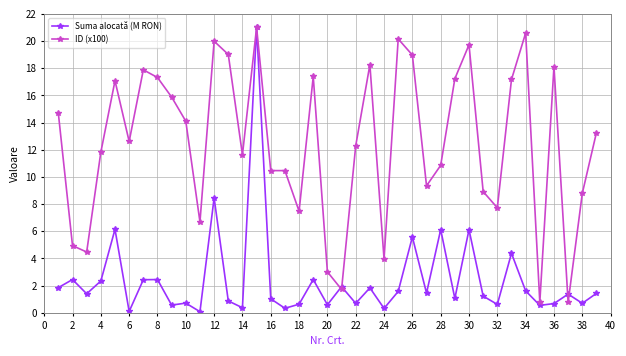

What is the highest value of the Suma alocată (M RON) series?

21.0